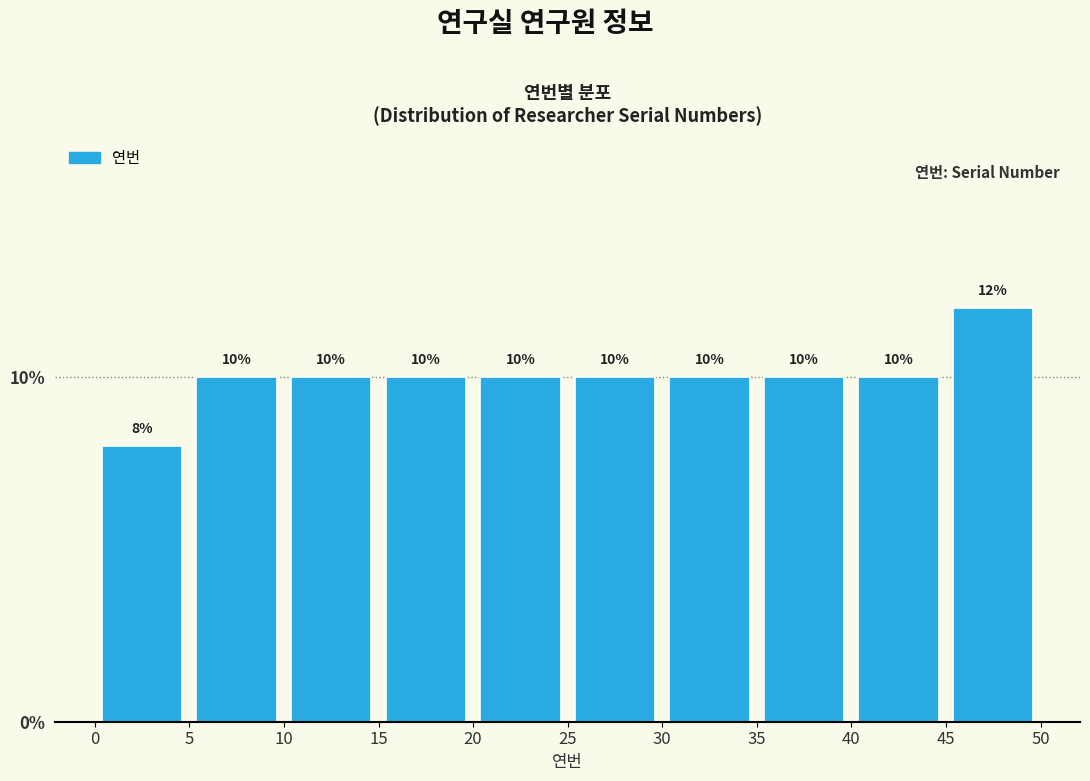

Which range on the x-axis has the tallest bar?

45 to 50